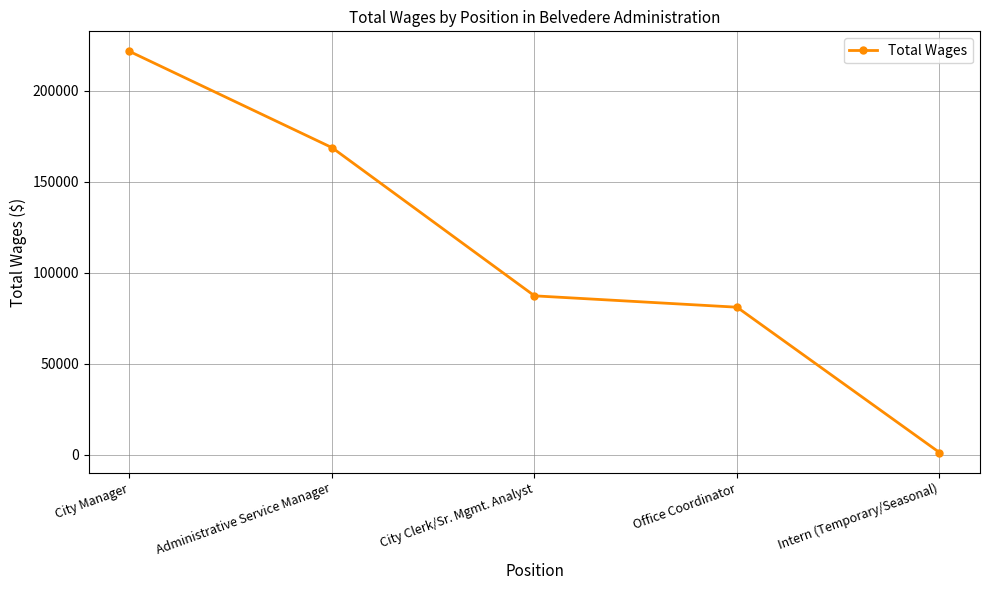

What is the sum of the values at Intern (Temporary/Seasonal) and City Clerk/Sr. Mgmt. Analyst?

88675